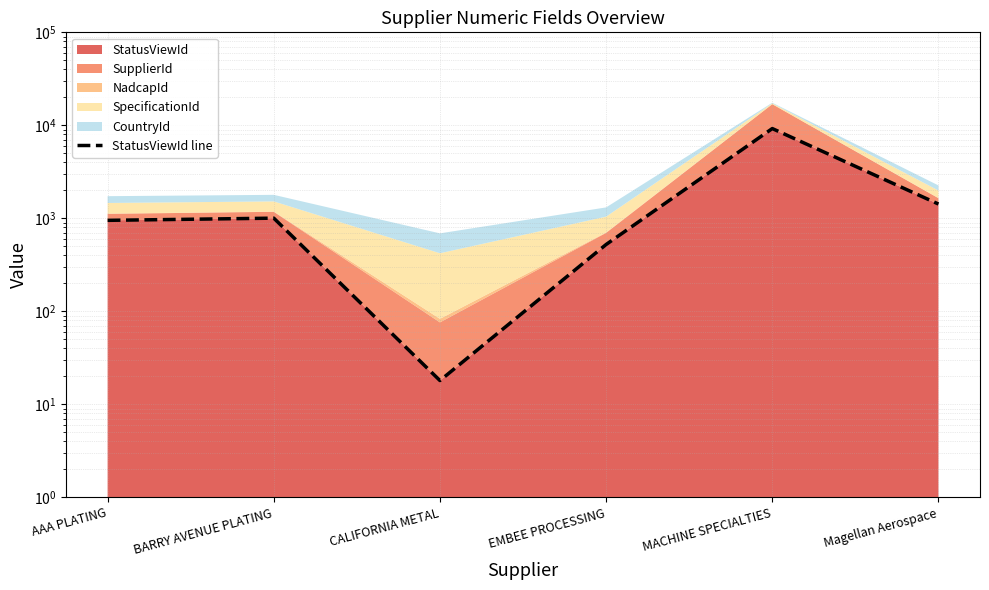

How many data points are above 1004?

2